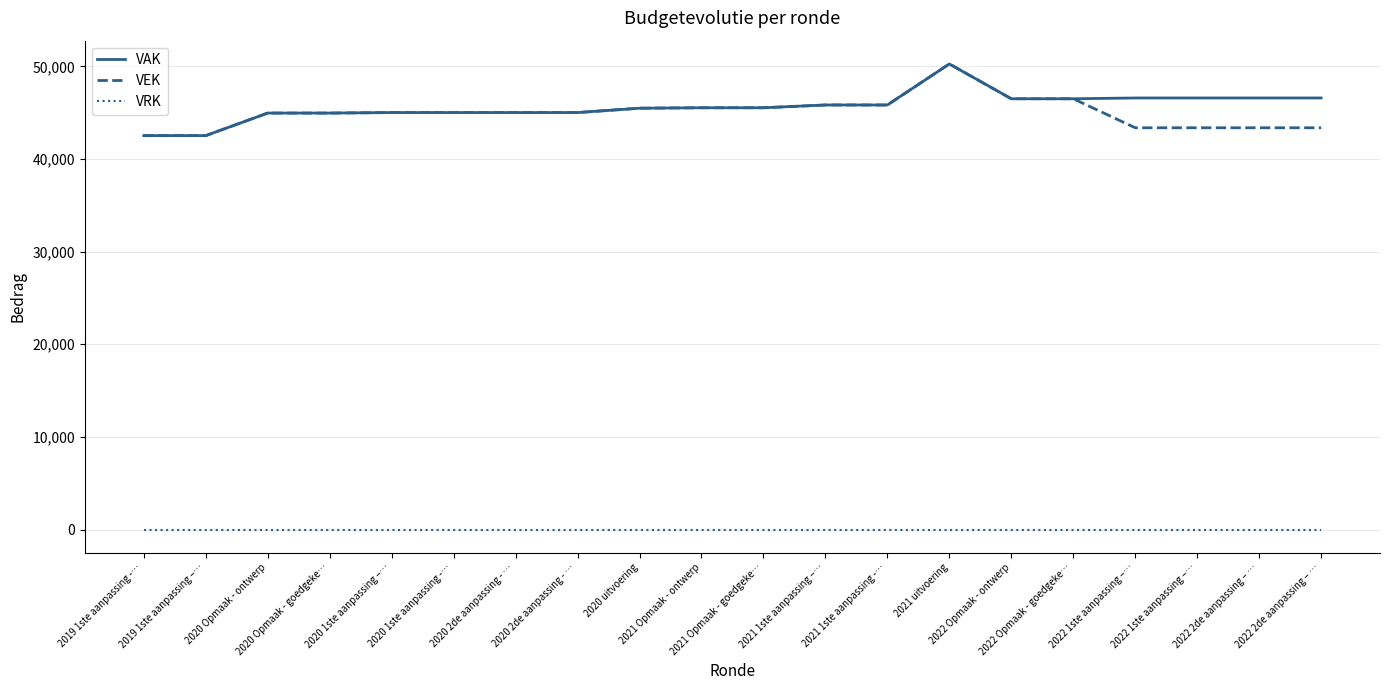

True or false: VEK and VAK intersect in this chart.

False